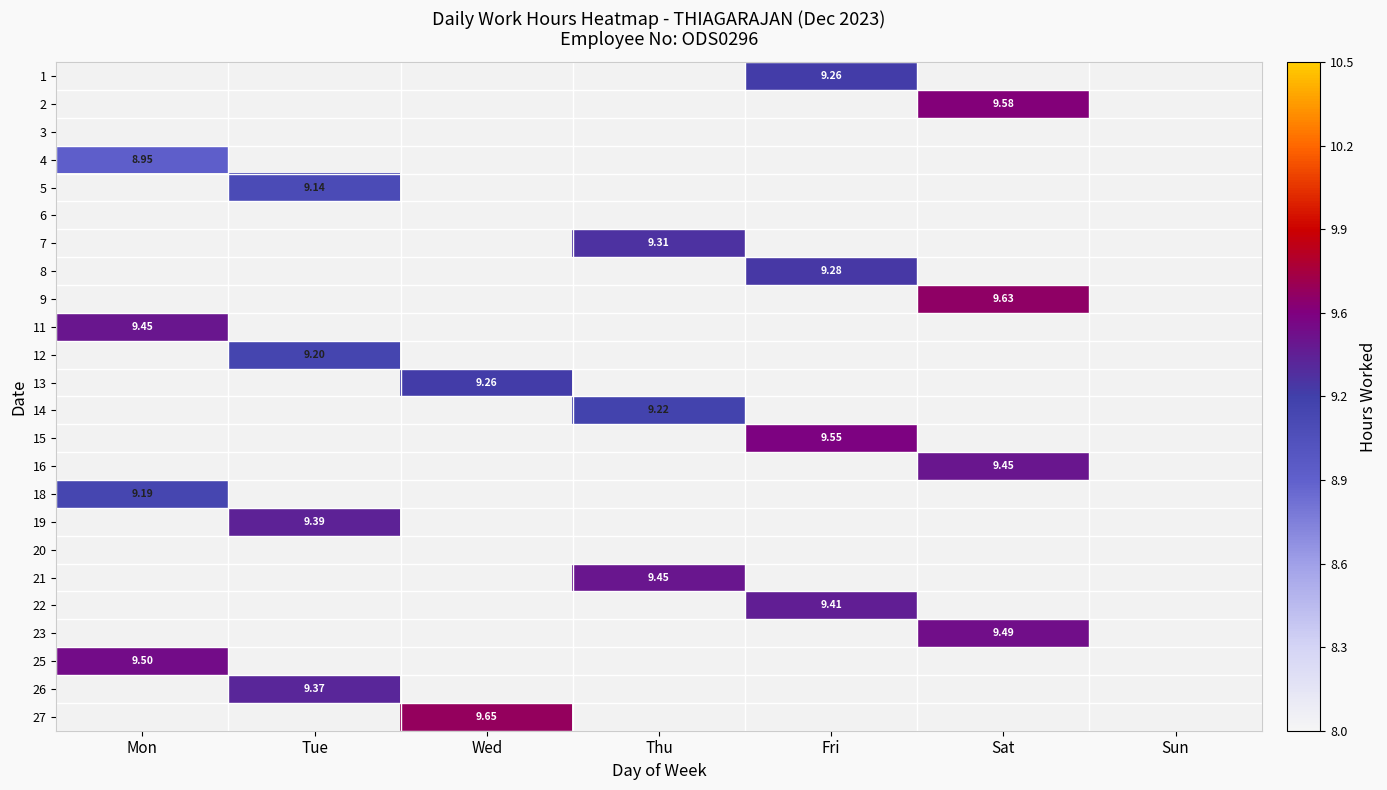

Is the value of 22 at Mon greater than the value of 16 at Tue?

No